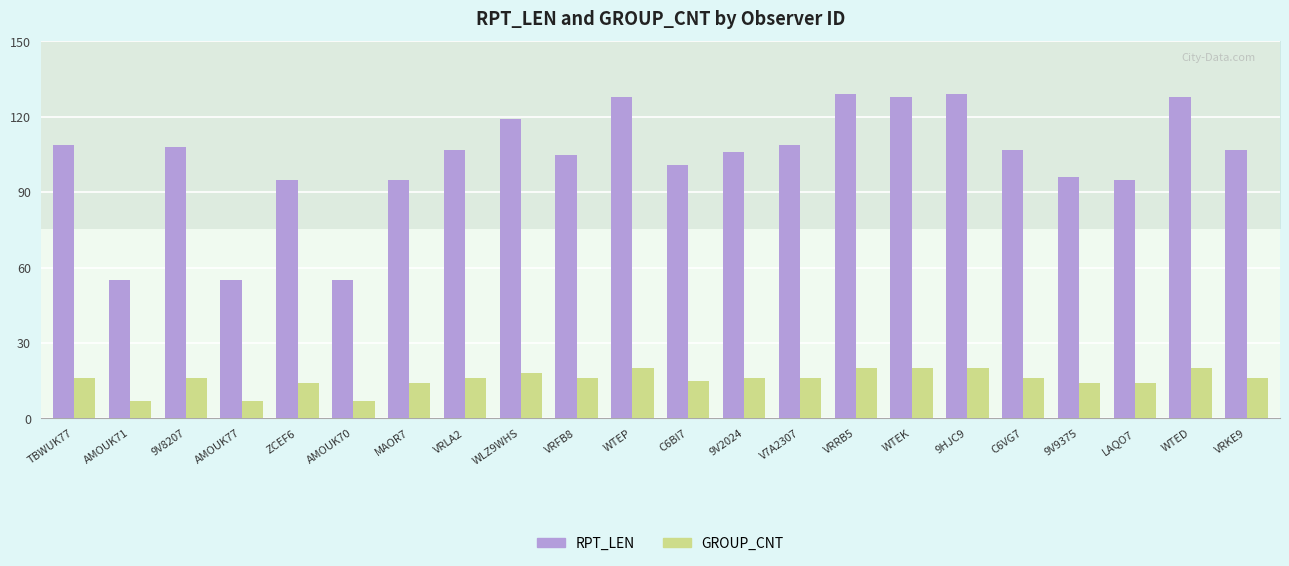

Which category has the highest value in the RPT_LEN series?

VRRB5